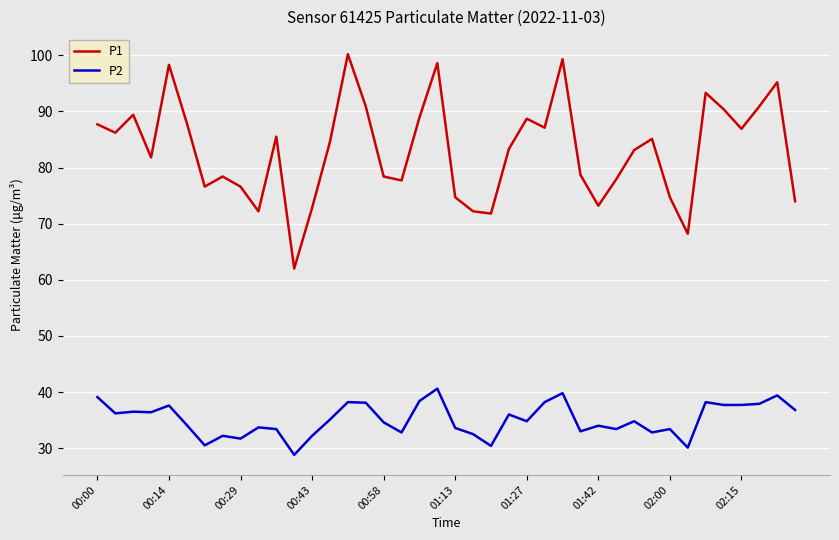

What is the maximum value shown in the chart?

100.2